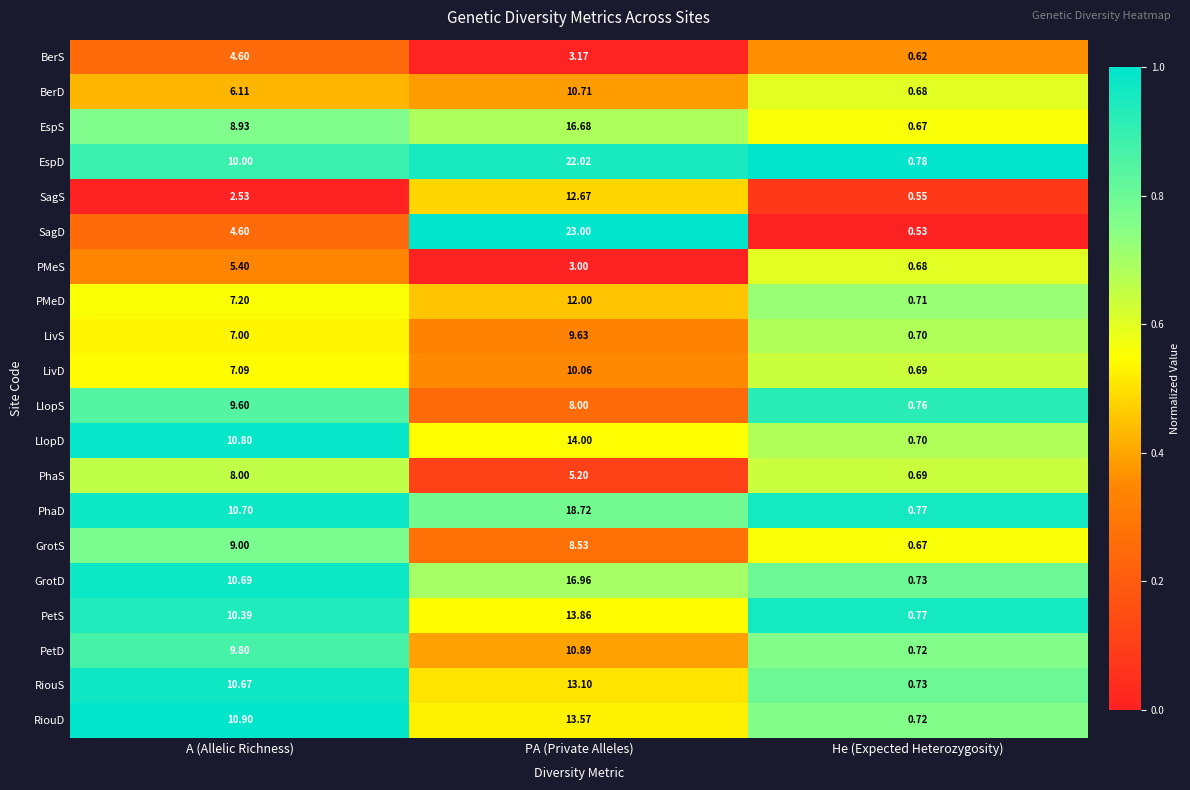

Is the value of EspS at PA (Private Alleles) greater than the value of LlopS at PA (Private Alleles)?

Yes